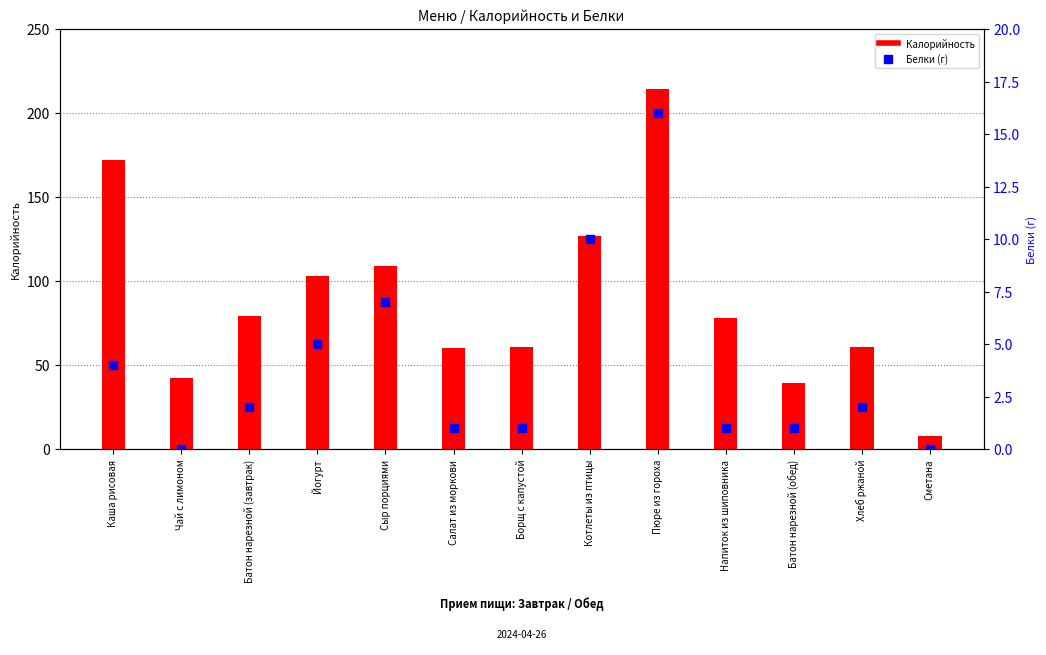

At how many categories does at least one series exceed 209?

1